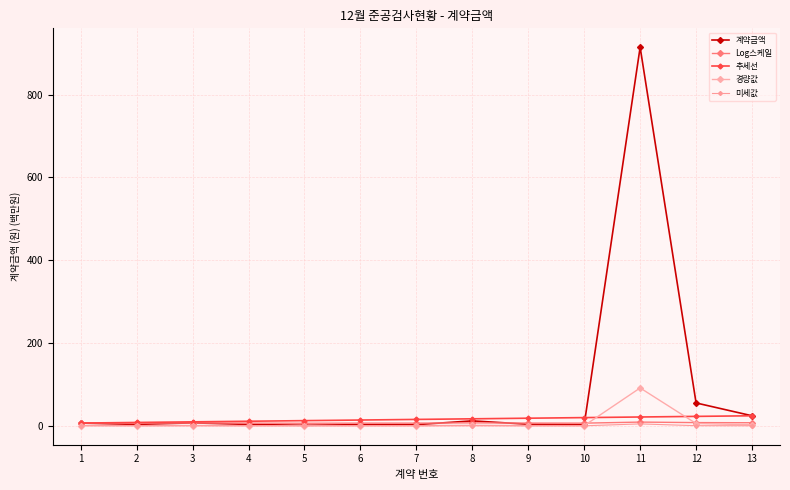

How many lines are shown in the chart?

5